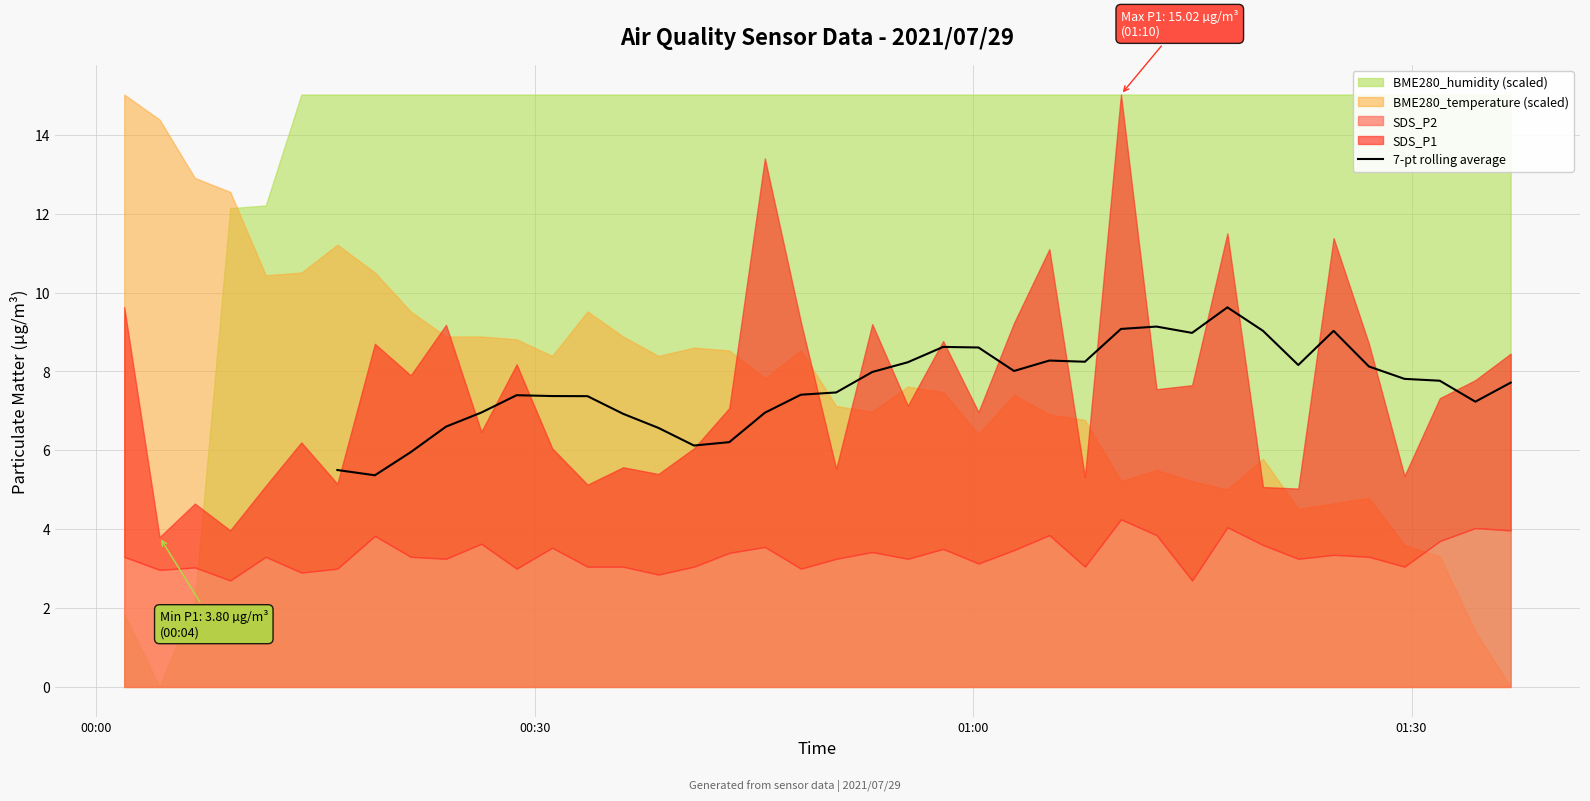

What is the lowest value of the 7-pt rolling average series?

5.4